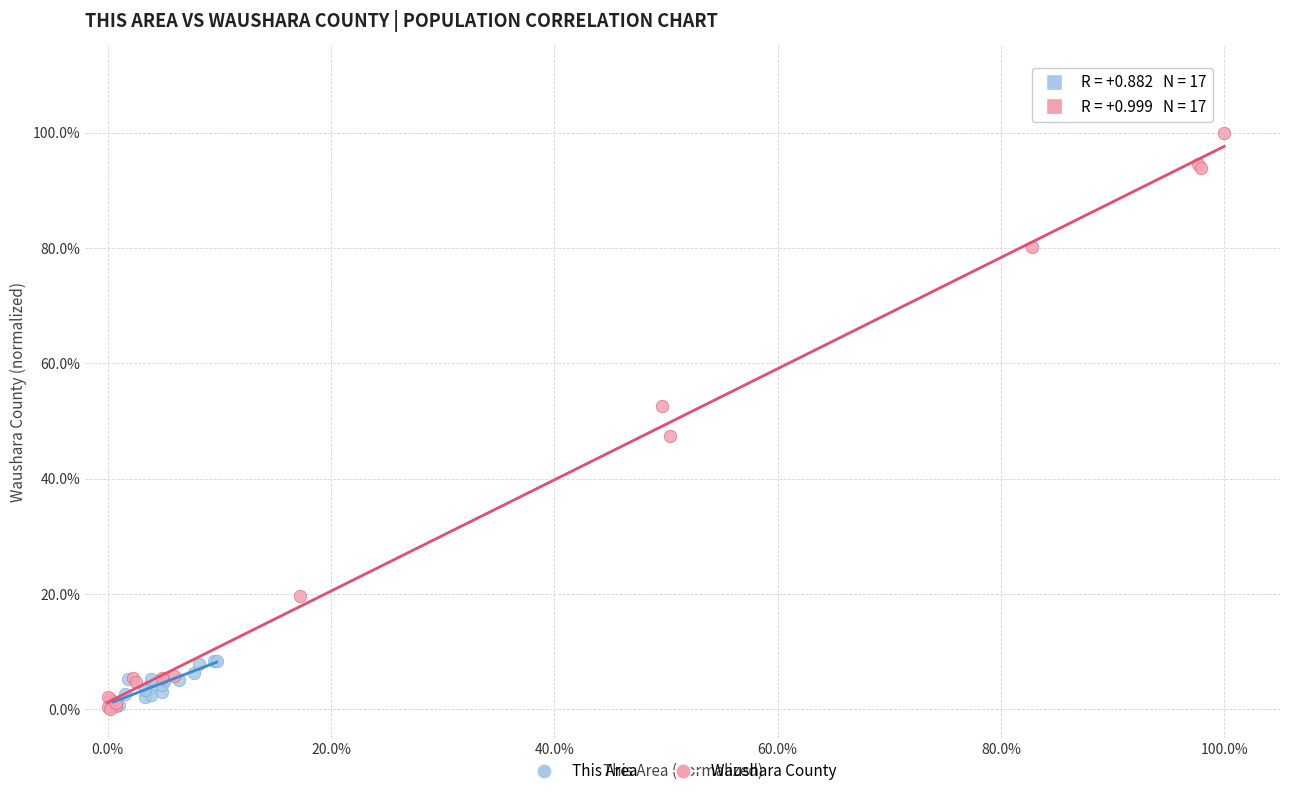

Which series has the largest Y range (max minus min)?

Waushara County